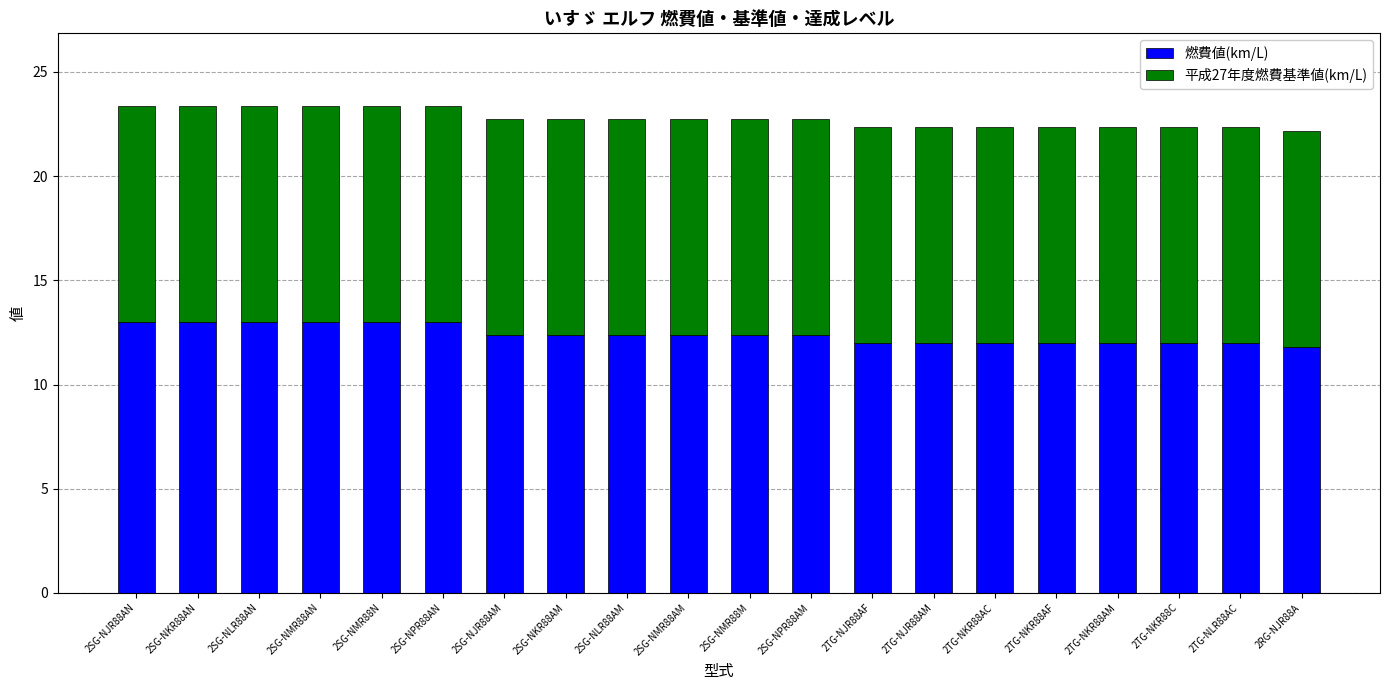

Does the chart contain any negative values?

No